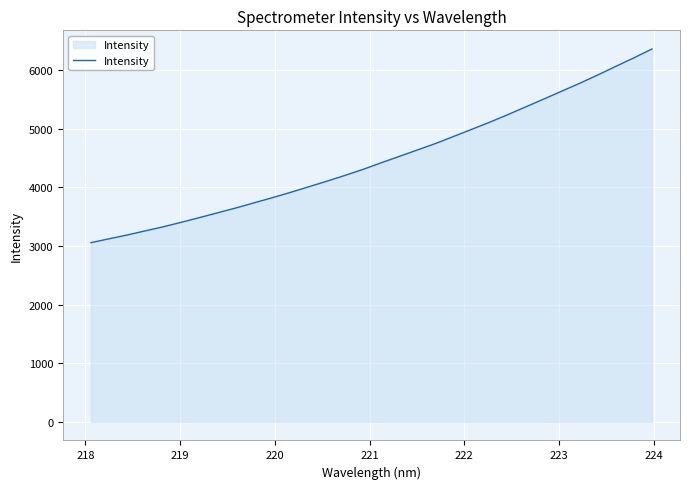

What is the minimum value shown in the chart?

3057.6